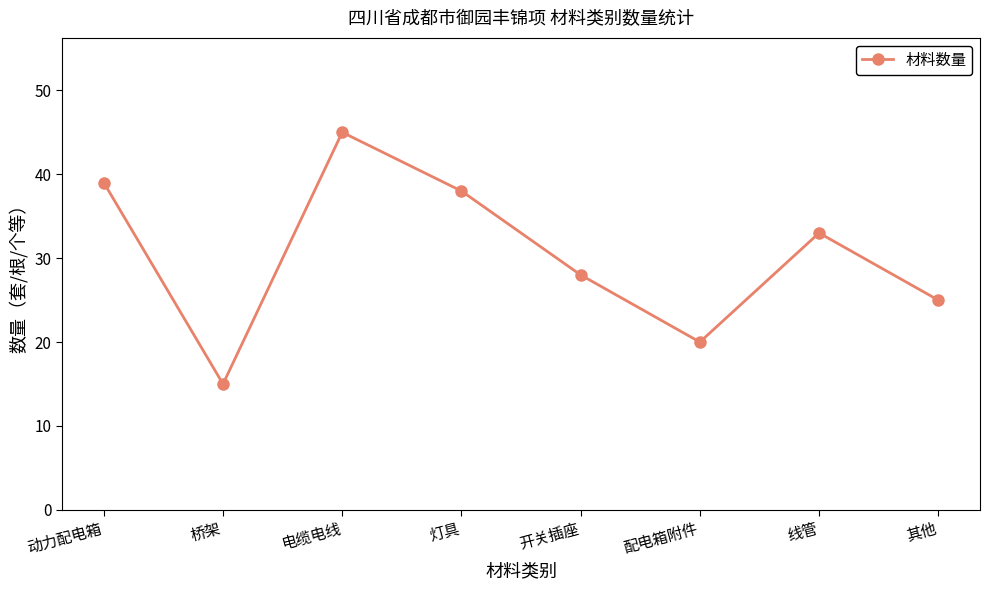

What is the change in value from 桥架 to 线管?

+18